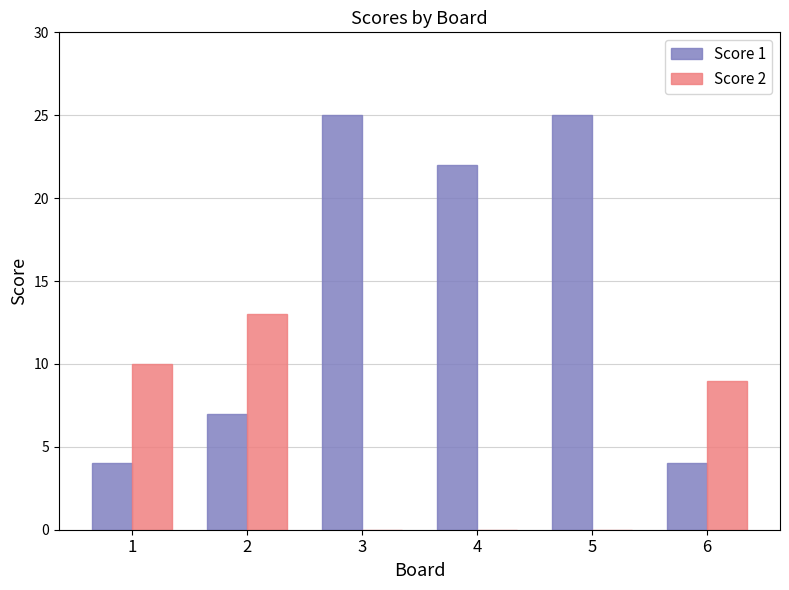

What is the total value across all series at 3?

25